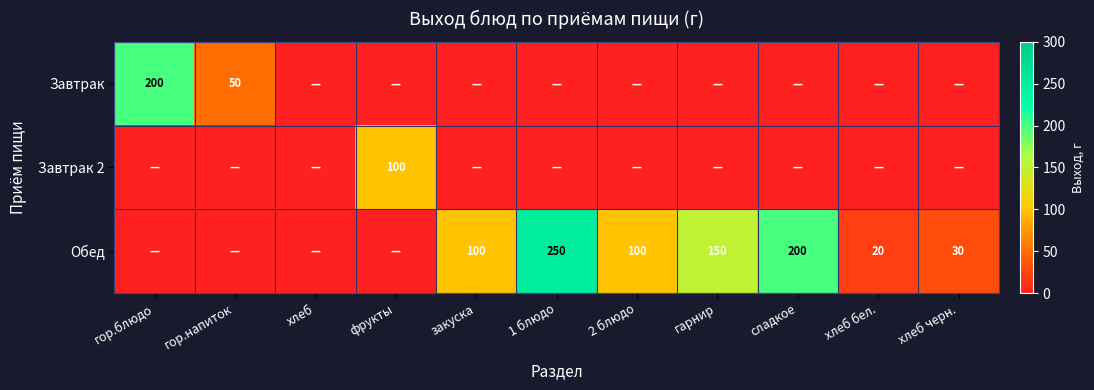

True or false: Обед has a value of 100 at 2 блюдо.

True